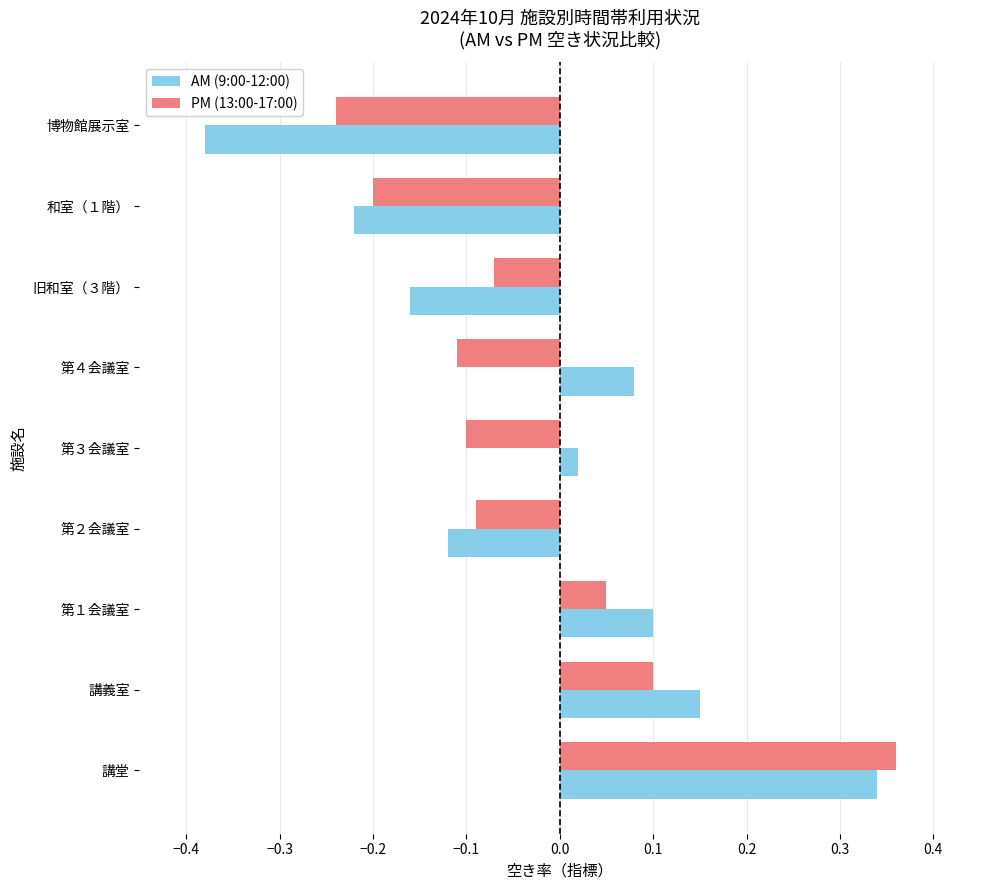

The PM (13:00-17:00) series shows -0.0 at 第２会議室. True or false?

False